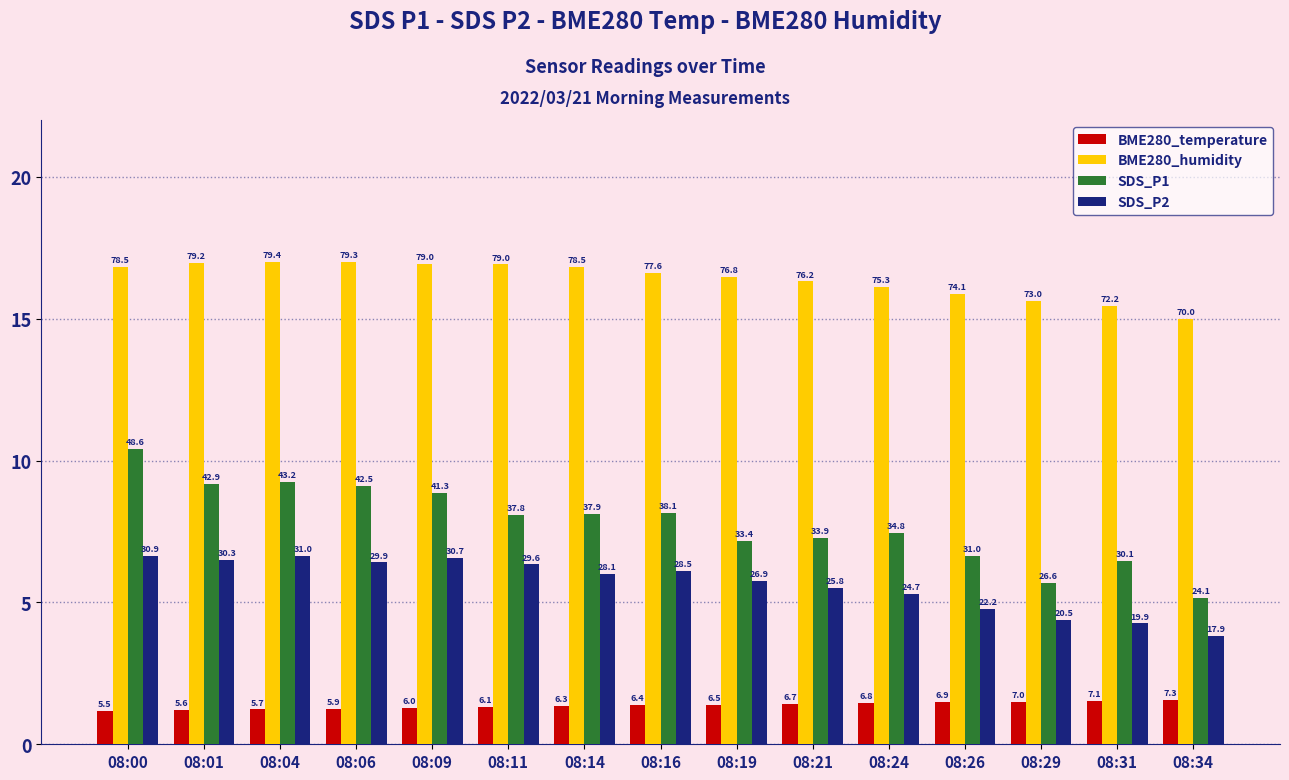

How many bars are there in each group?

4